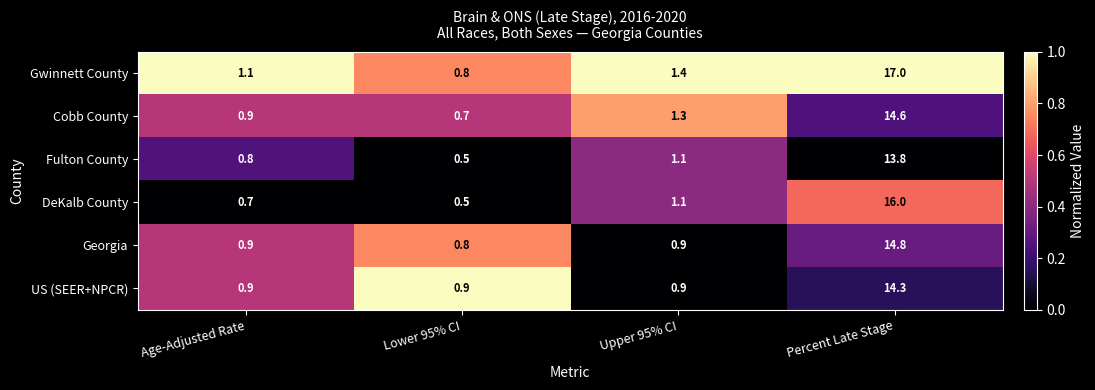

What is the total value across all series at Percent Late Stage?

90.5